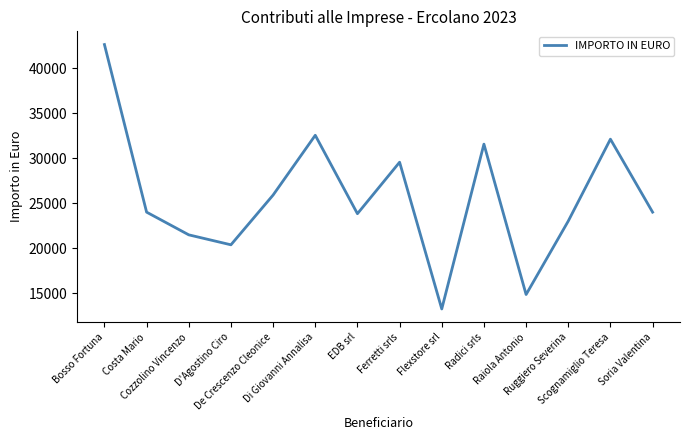

Approximately how many times larger is the value at Flexstore srl compared to Raiola Antonio?

0.9